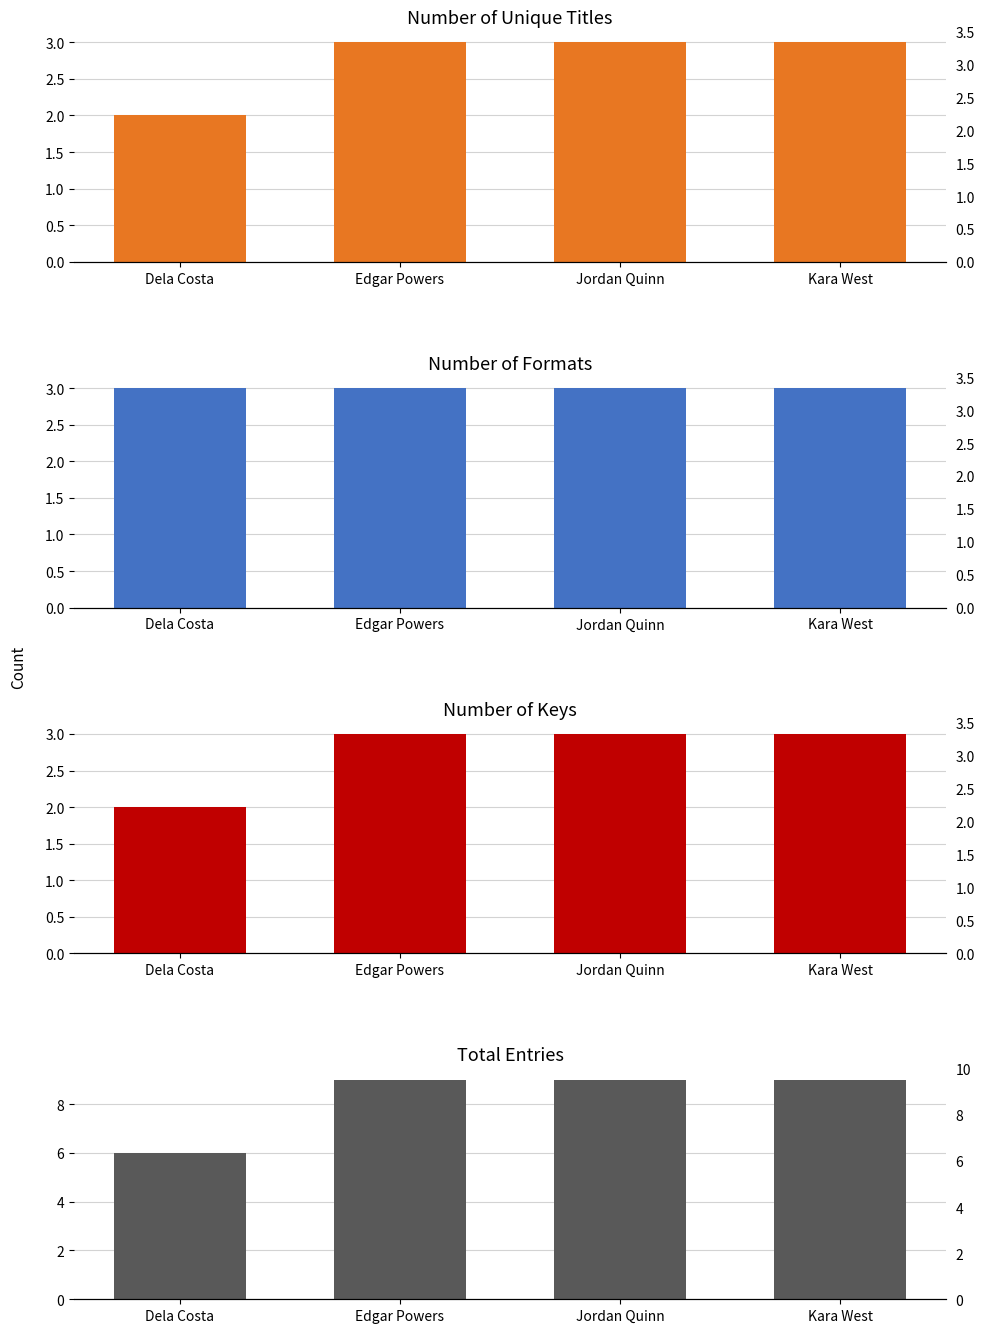

Where is Total Entries nearest to the value 7?

Dela Costa